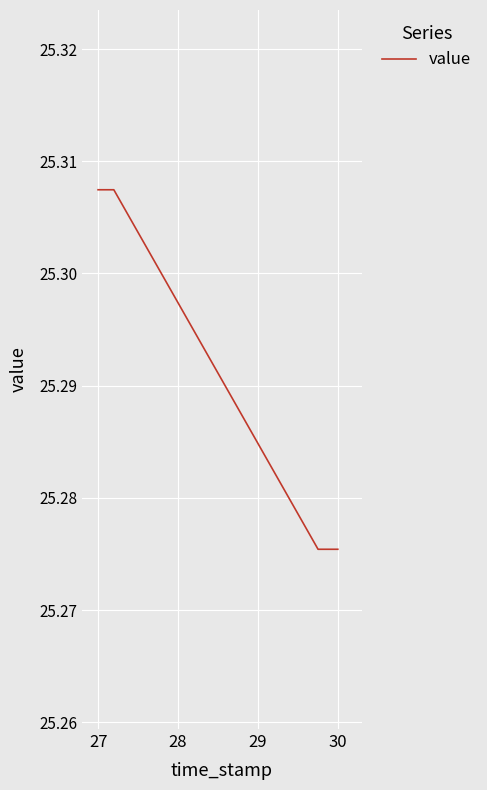

How many values are between 25 and 26?

4